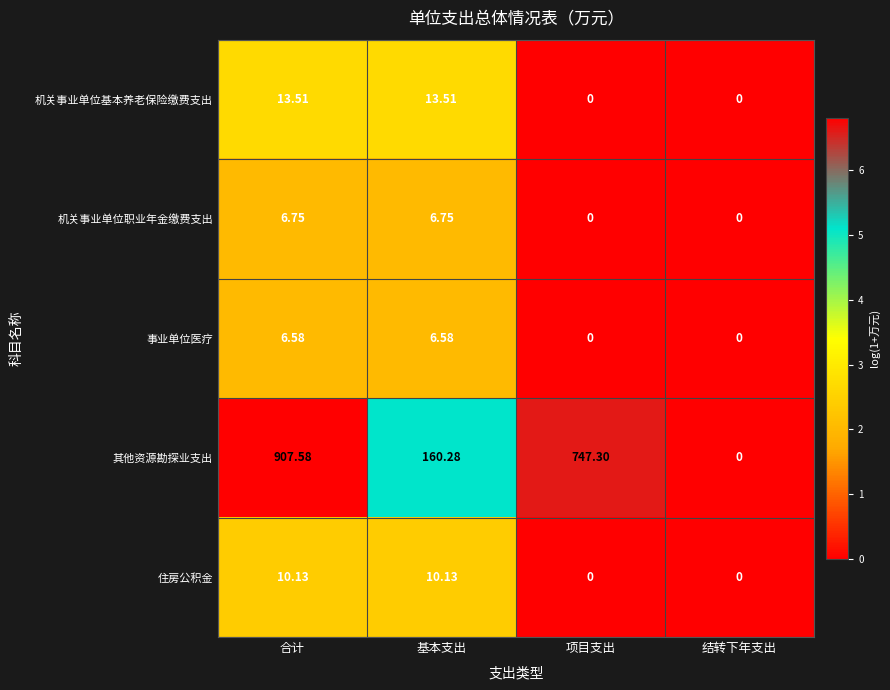

Which series has the largest range (max minus min)?

其他资源勘探业支出